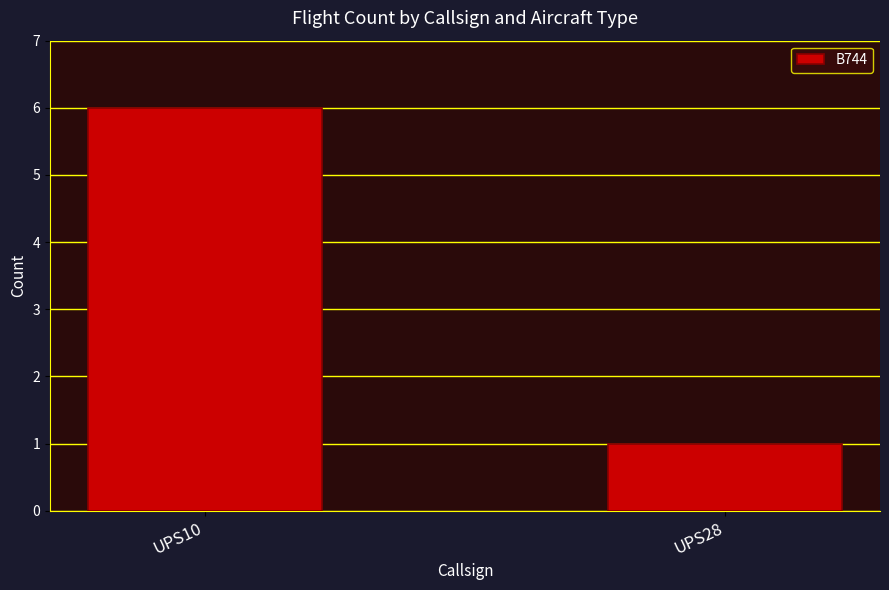

Which has a higher value, UPS10 or UPS28?

UPS10